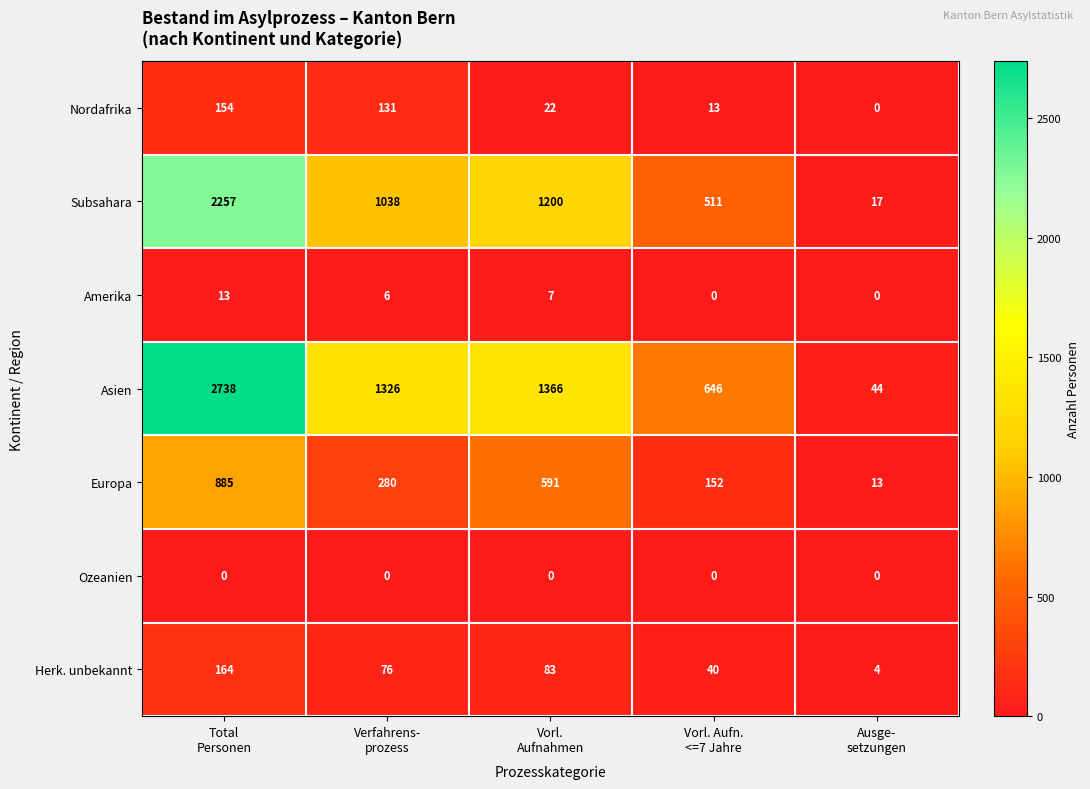

What is the maximum value shown in the chart?

2738